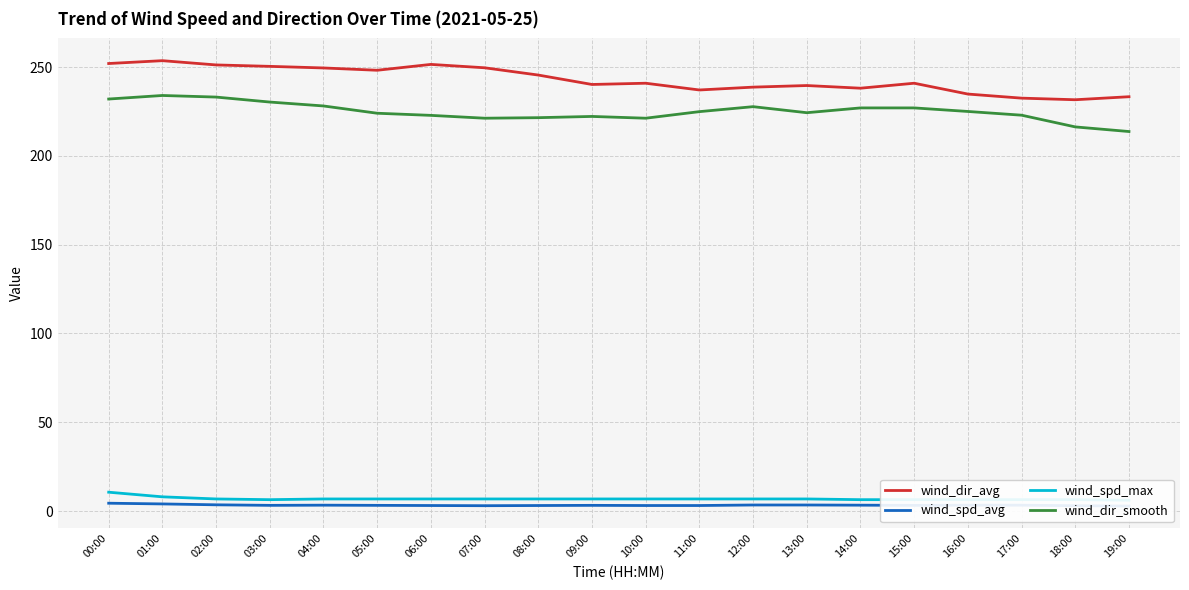

Rank the categories by wind_spd_max value from lowest to highest.

19:00, 03:00, 14:00, 15:00, 16:00, 17:00, 18:00, 02:00, 04:00, 05:00, 06:00, 07:00, 08:00, 09:00, 10:00, 11:00, 12:00, 13:00, 01:00, 00:00